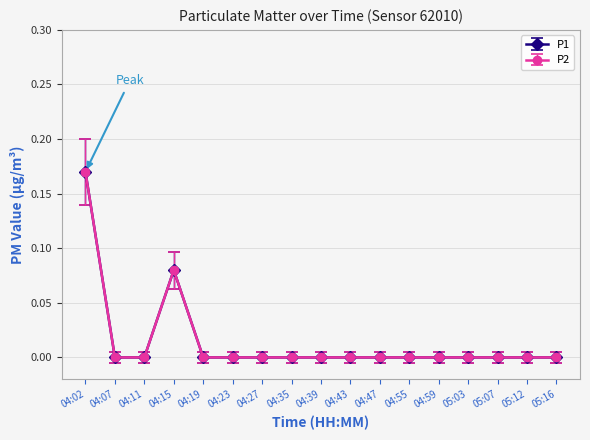

Does the chart have visible grid lines?

Yes